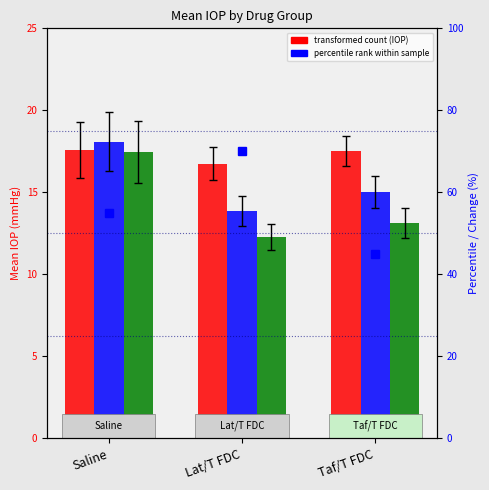

How many groups of bars are there?

3